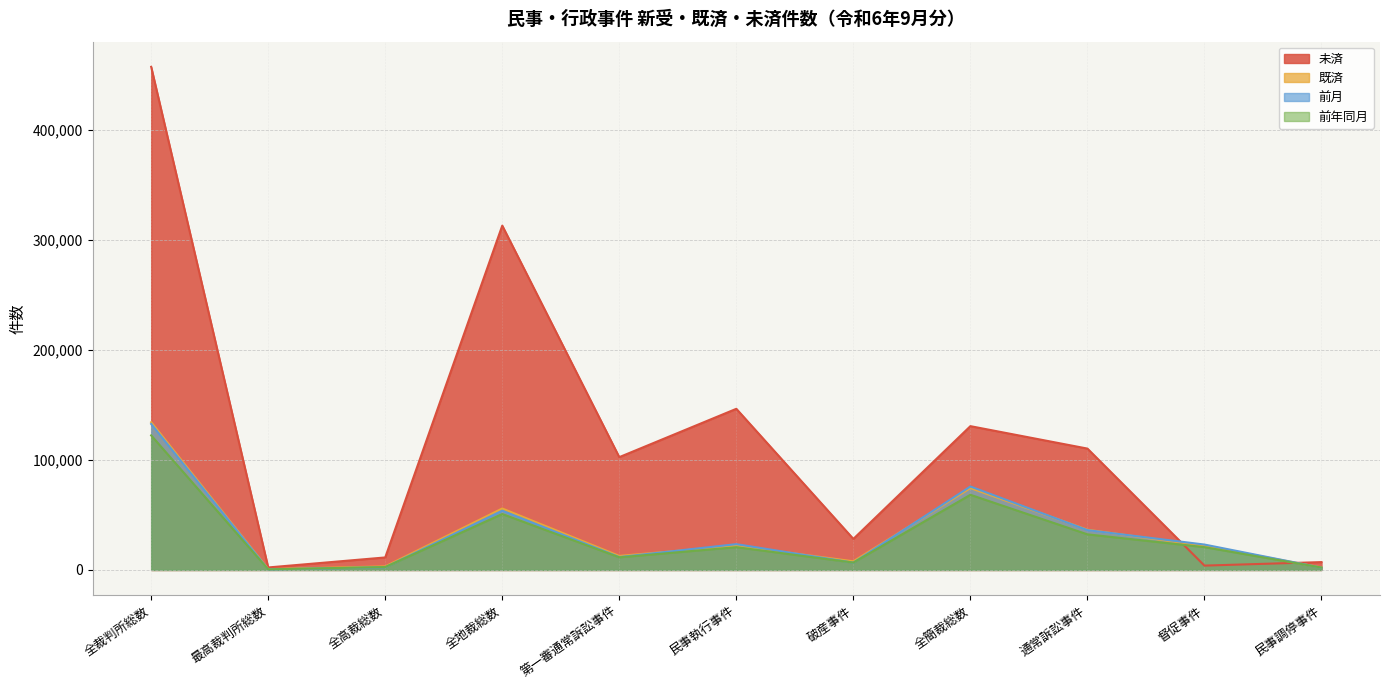

Which series has the largest total across all categories?

未済